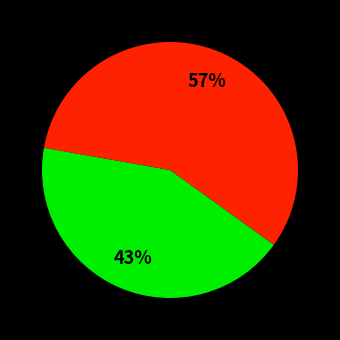

How many segments does this pie chart have?

2